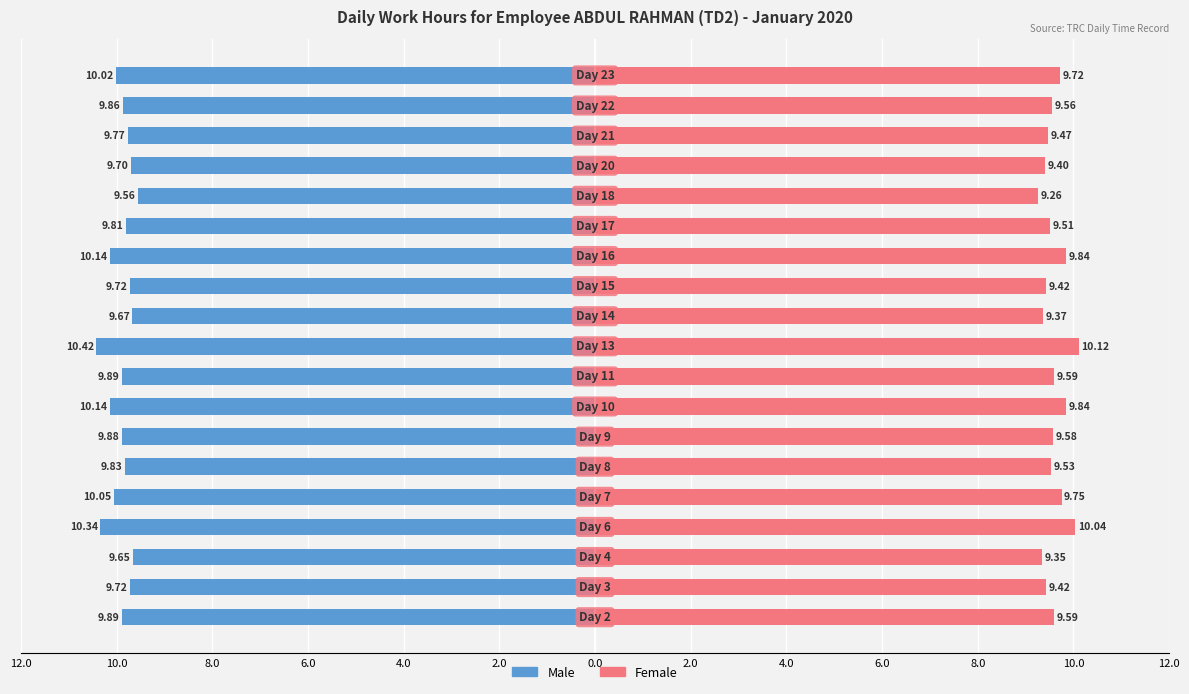

At how many categories does at least one series exceed 2?

19